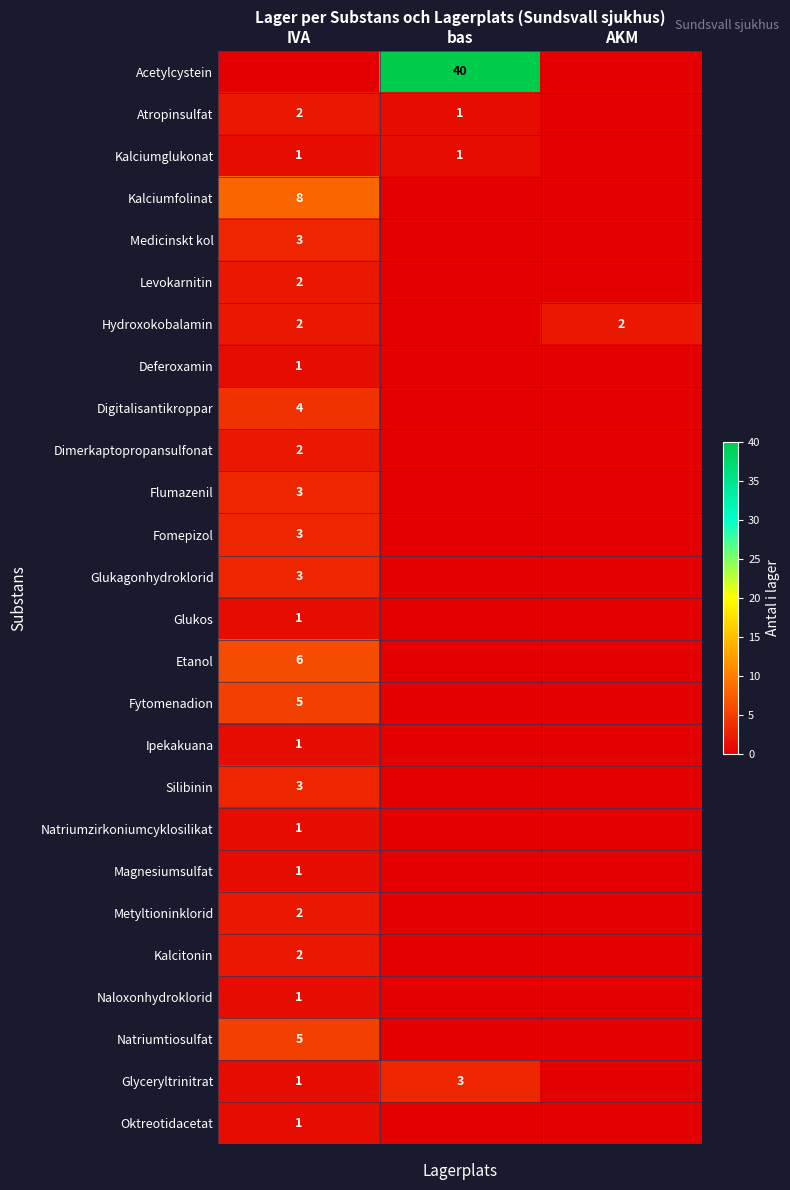

The Oktreotidacetat series shows 2 at IVA. True or false?

False